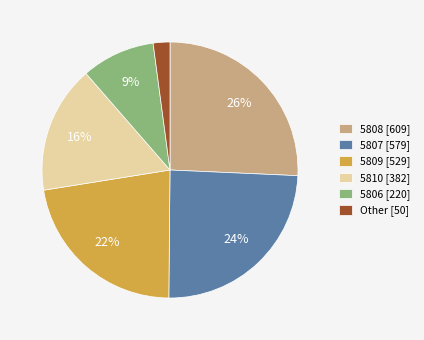

Combined, do 5807 [579] and 5809 [529] account for over 50%?

No